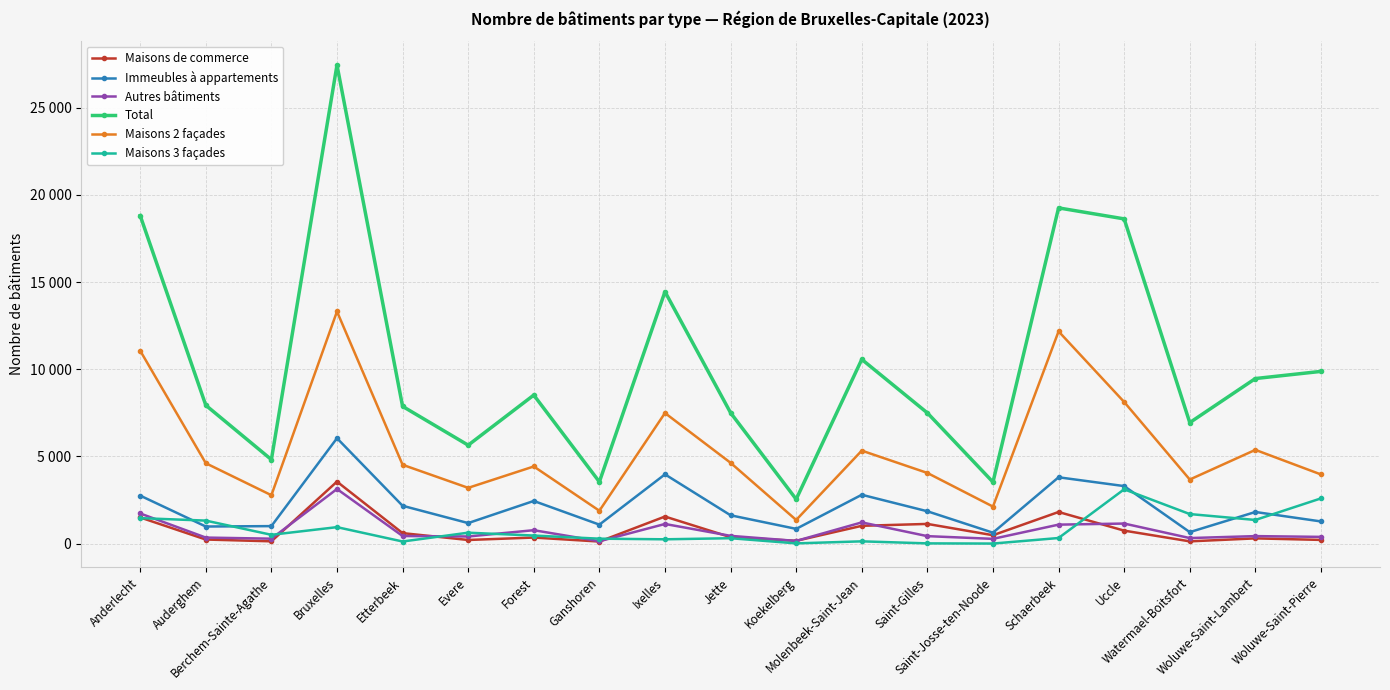

Is this an area chart (filled region under the line)?

No